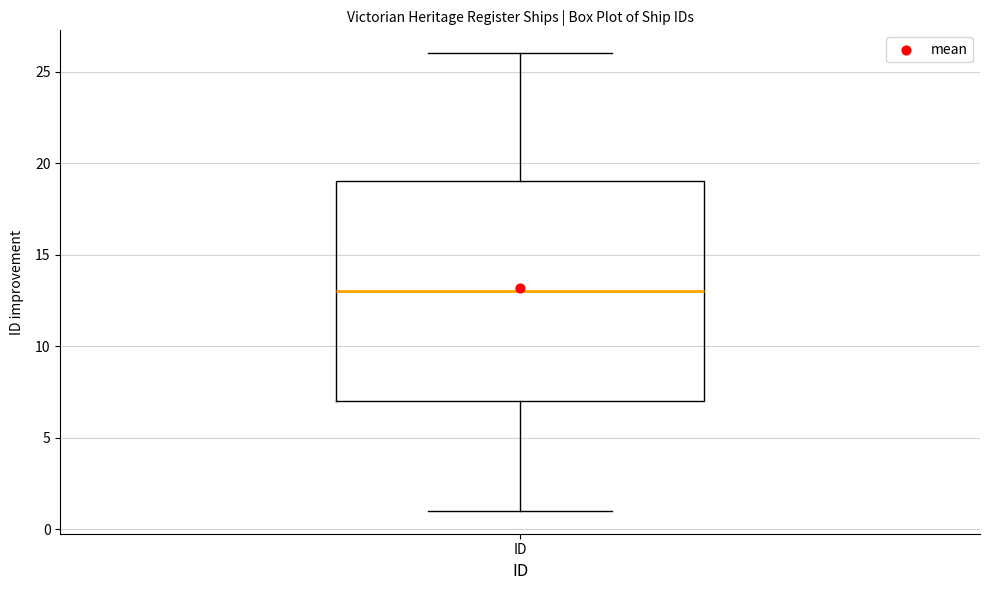

Where does the lower whisker of the box for ID end on the y-axis? The values are not printed on the chart, so give them approximately, as read against the axis.

1